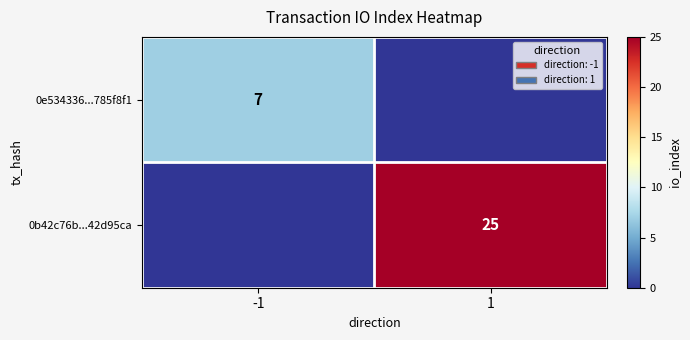

What is the total value across all series at -1?

7